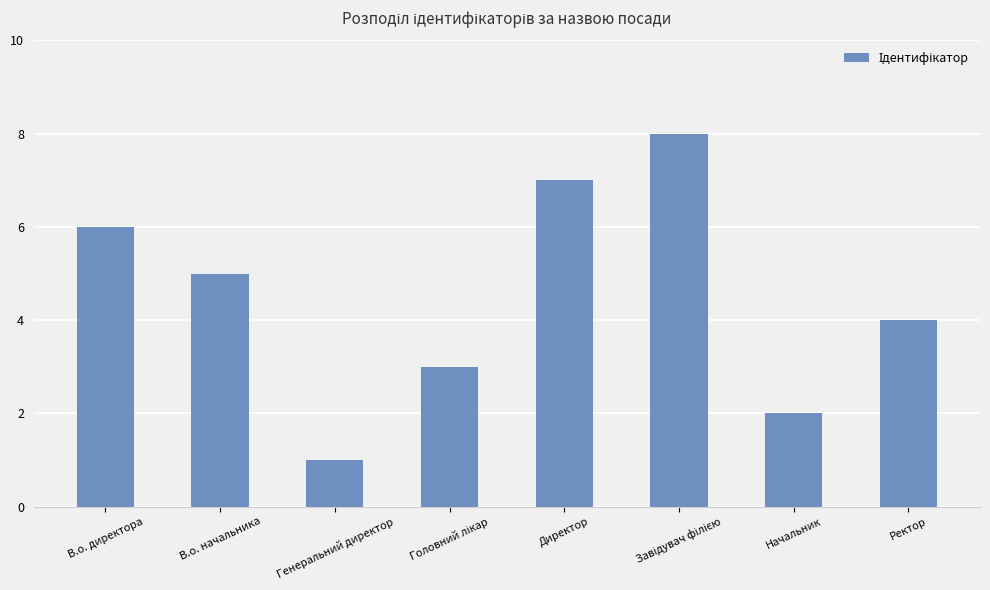

Which label corresponds to the smallest value in the chart?

Генеральний директор